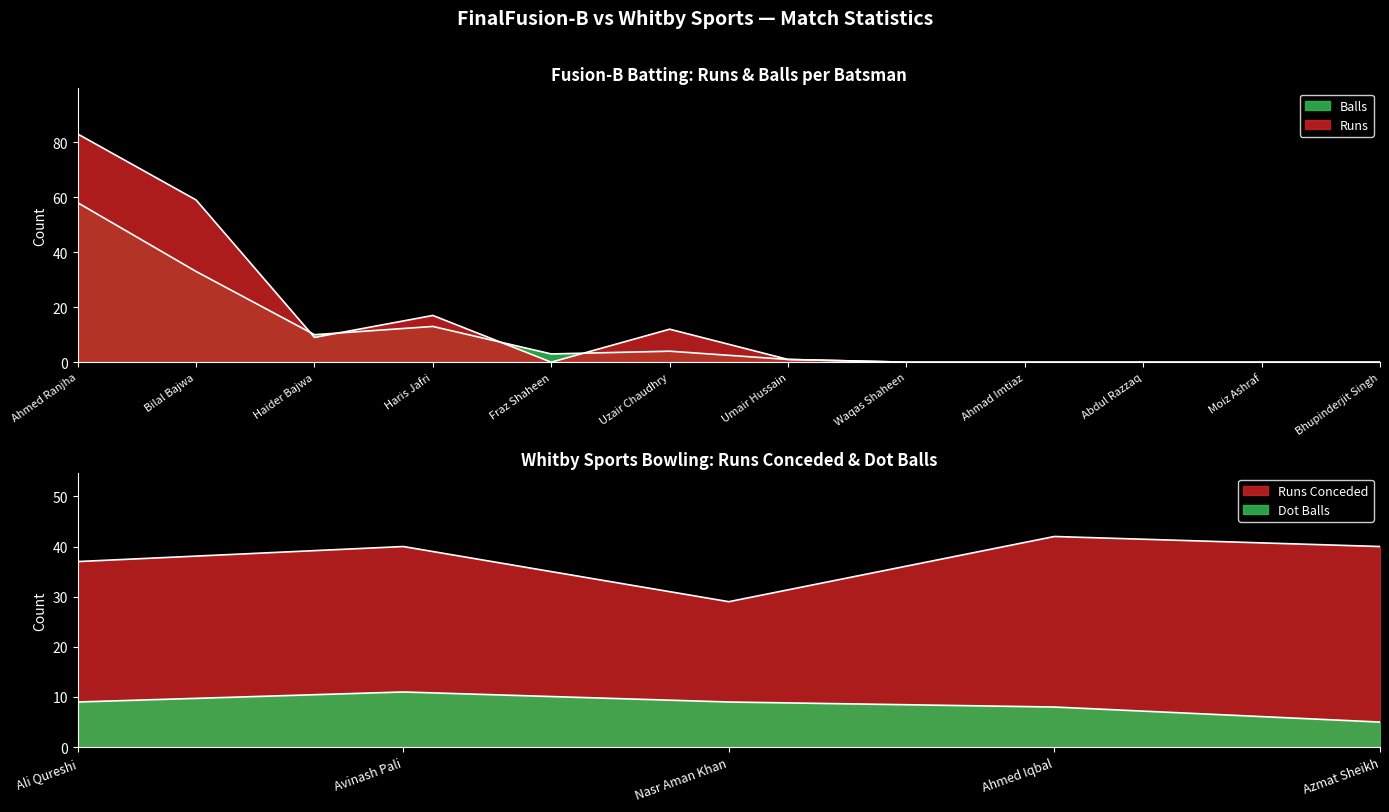

Which series changed the most between Bilal Bajwa and Umair Hussain?

Runs